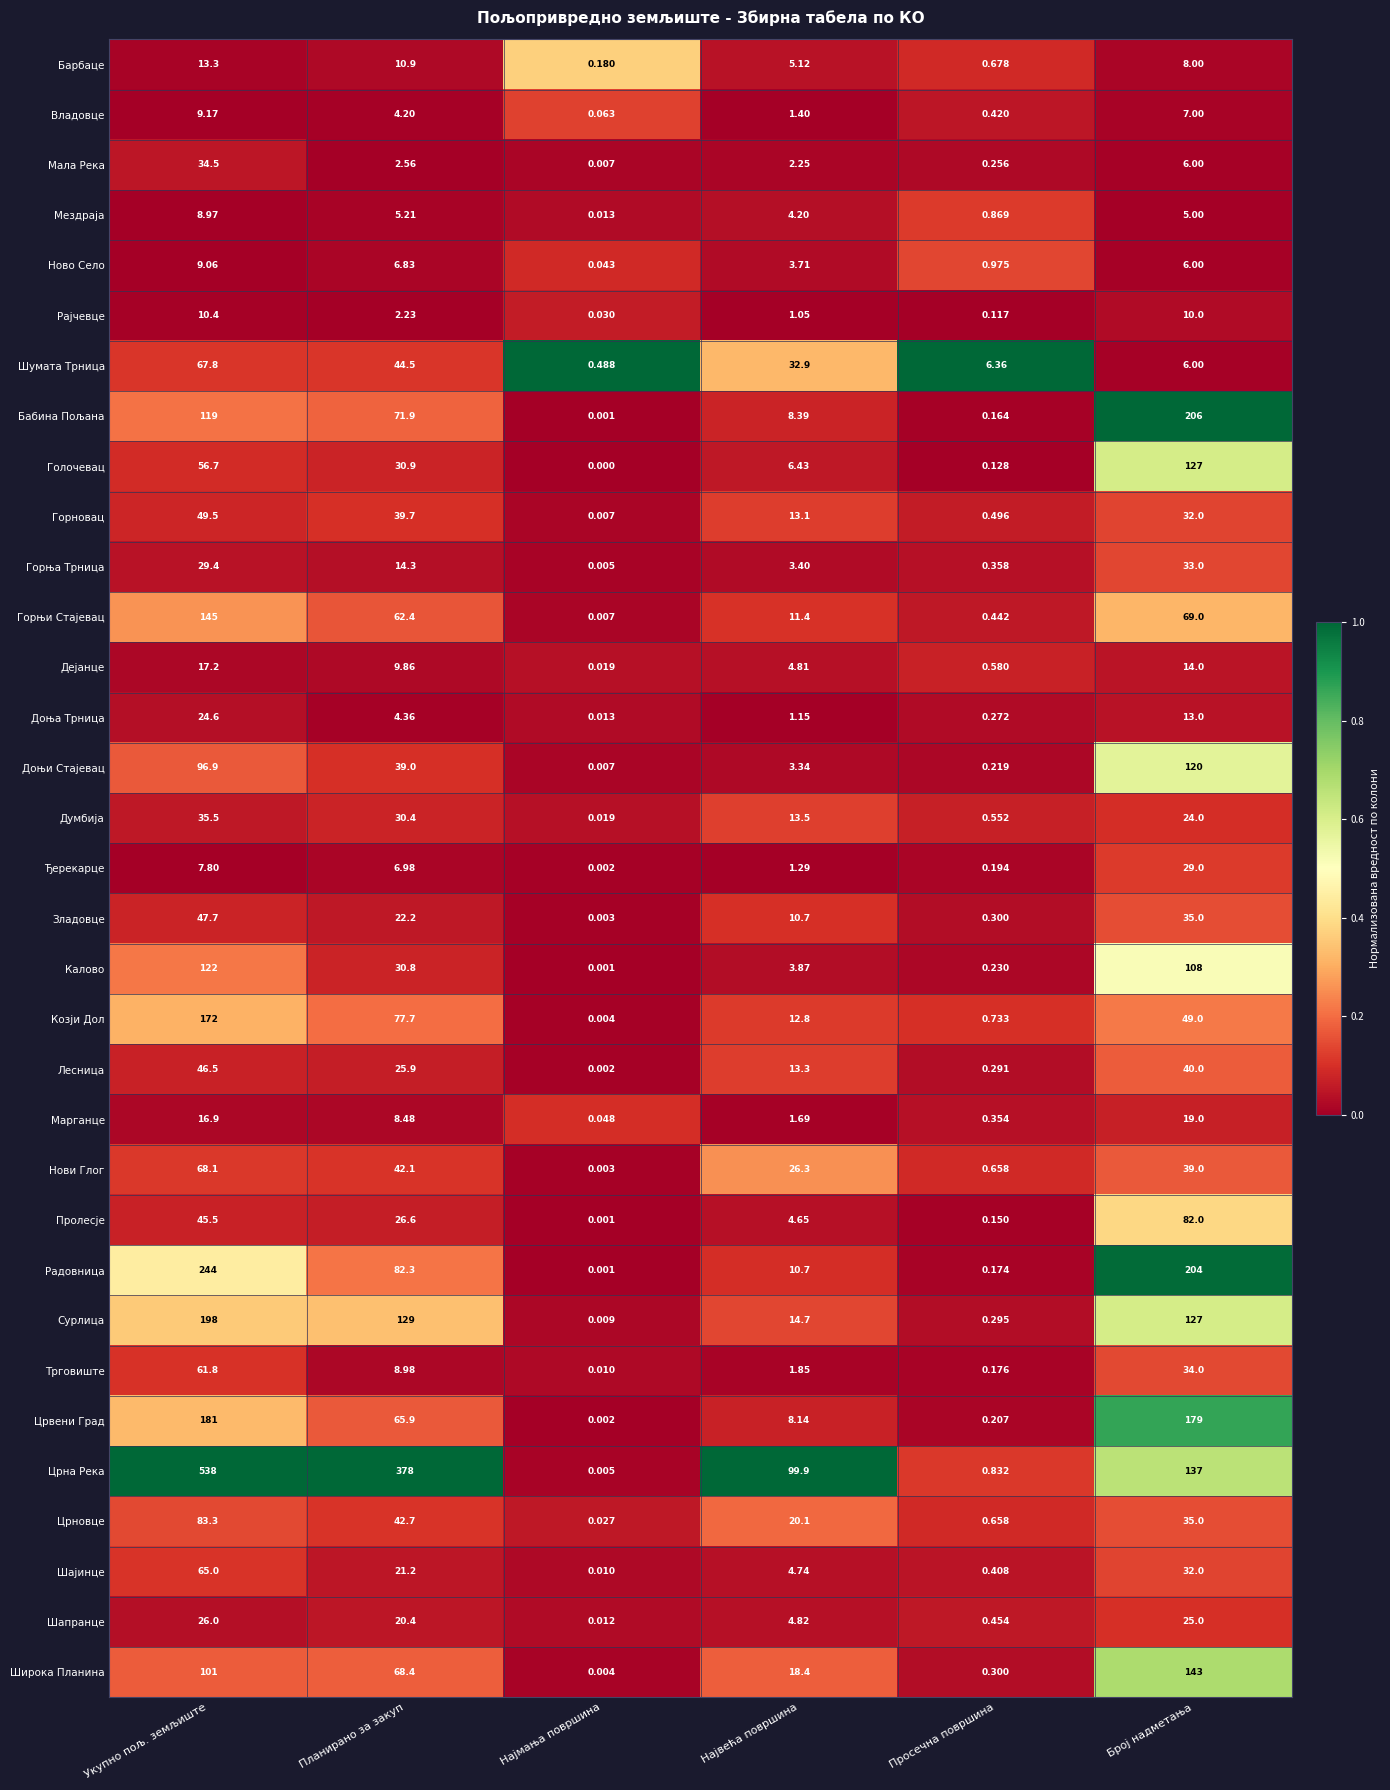

Where does the Думбија series first go above 24?

Укупно пољ. земљиште